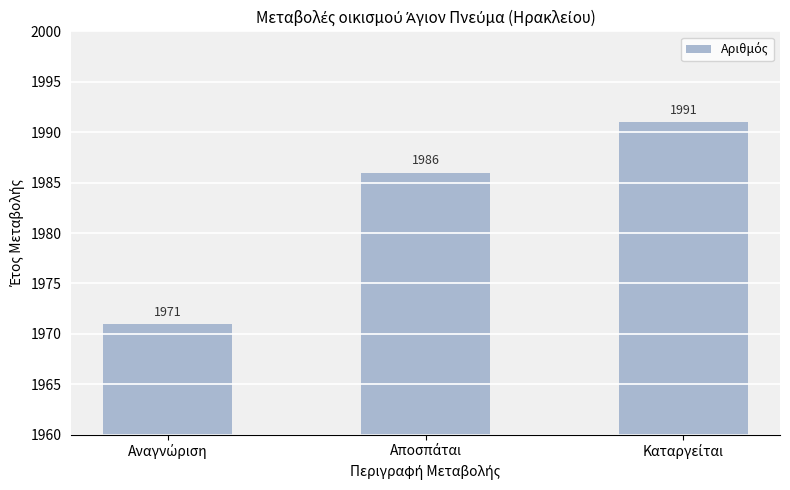

What is the greatest value displayed?

1991